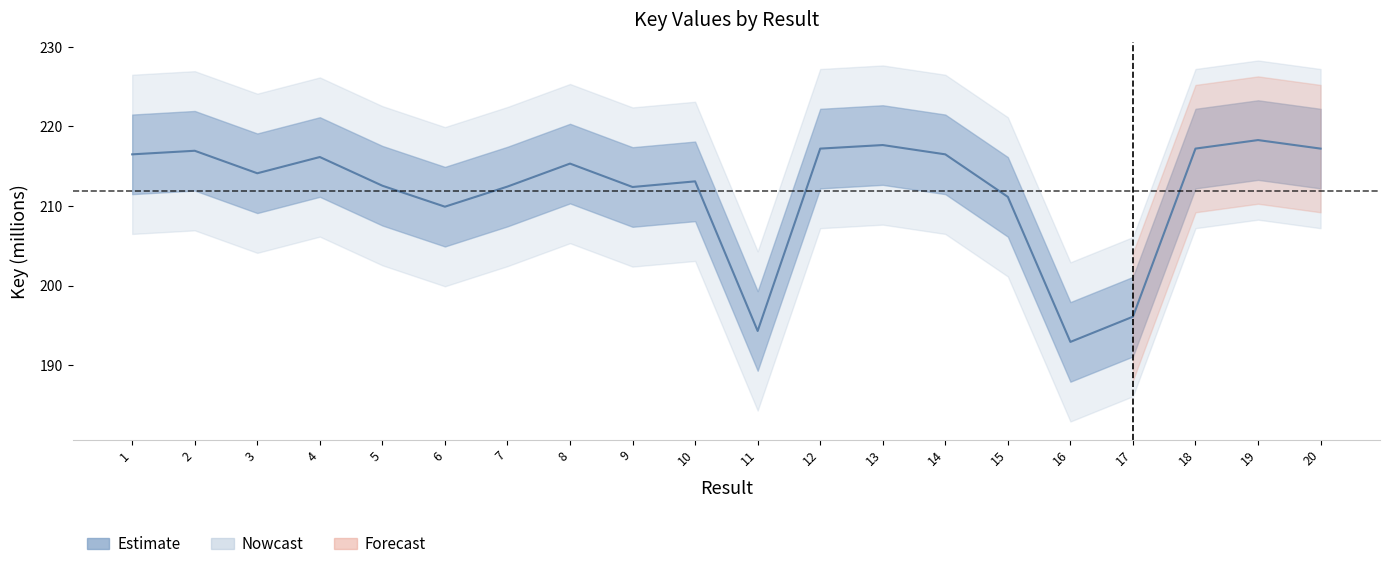

What is the difference between the values at 17 and 12?

21.1